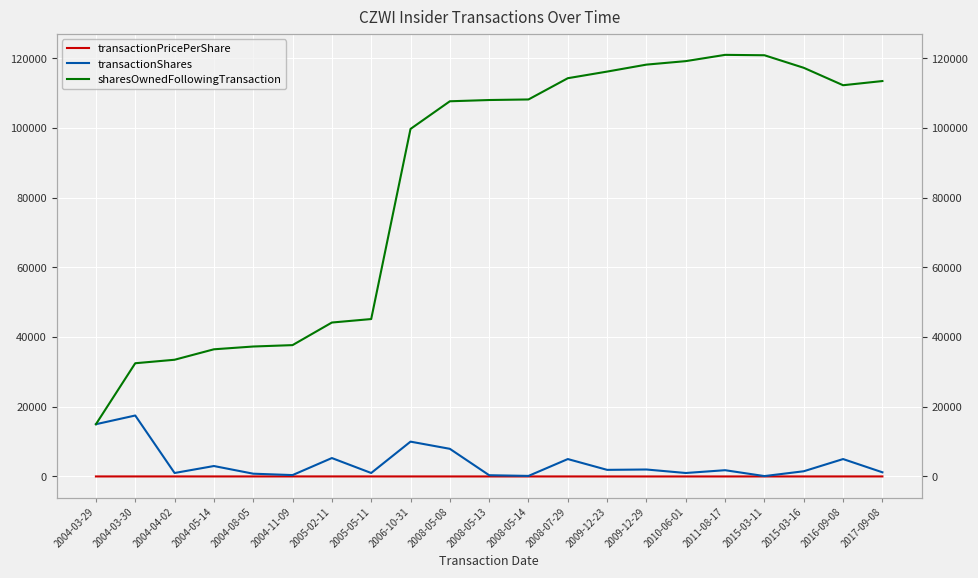

At how many categories does at least one series exceed 5922?

21